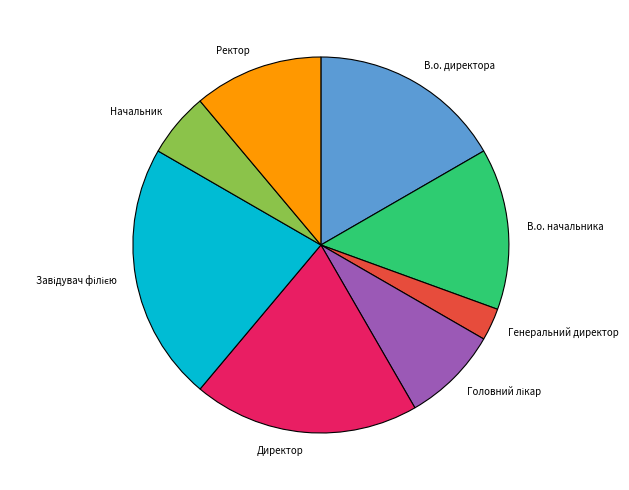

Does В.о. начальника represent more than half of the total?

No